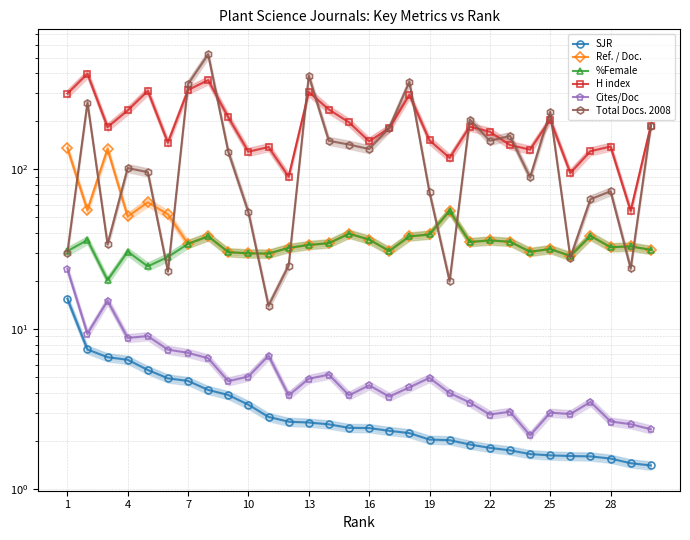

What is the label of the 1st point from the left?

1